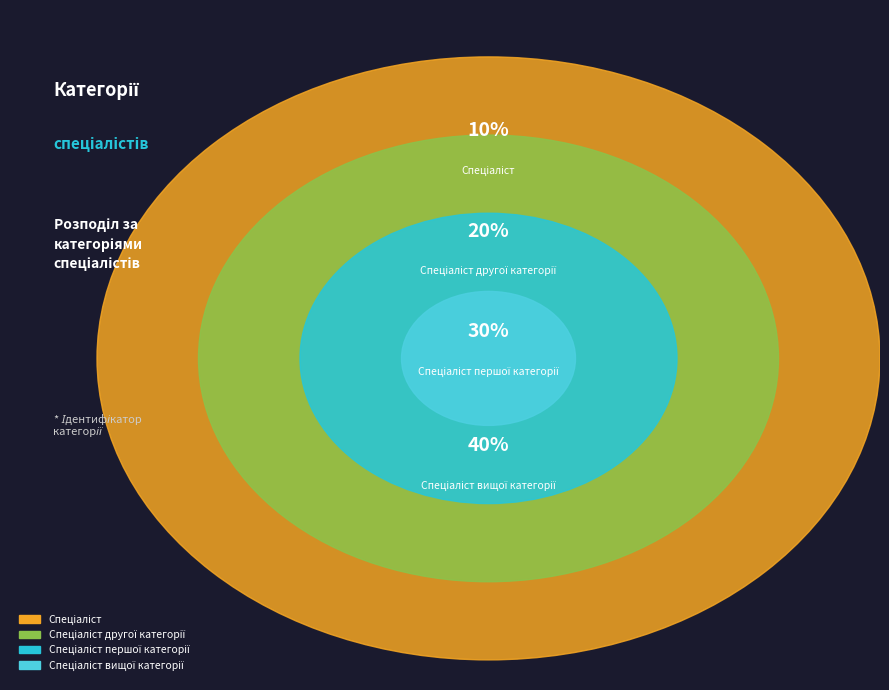

To the nearest percent, what percentage of the pie is Спеціаліст?

10%